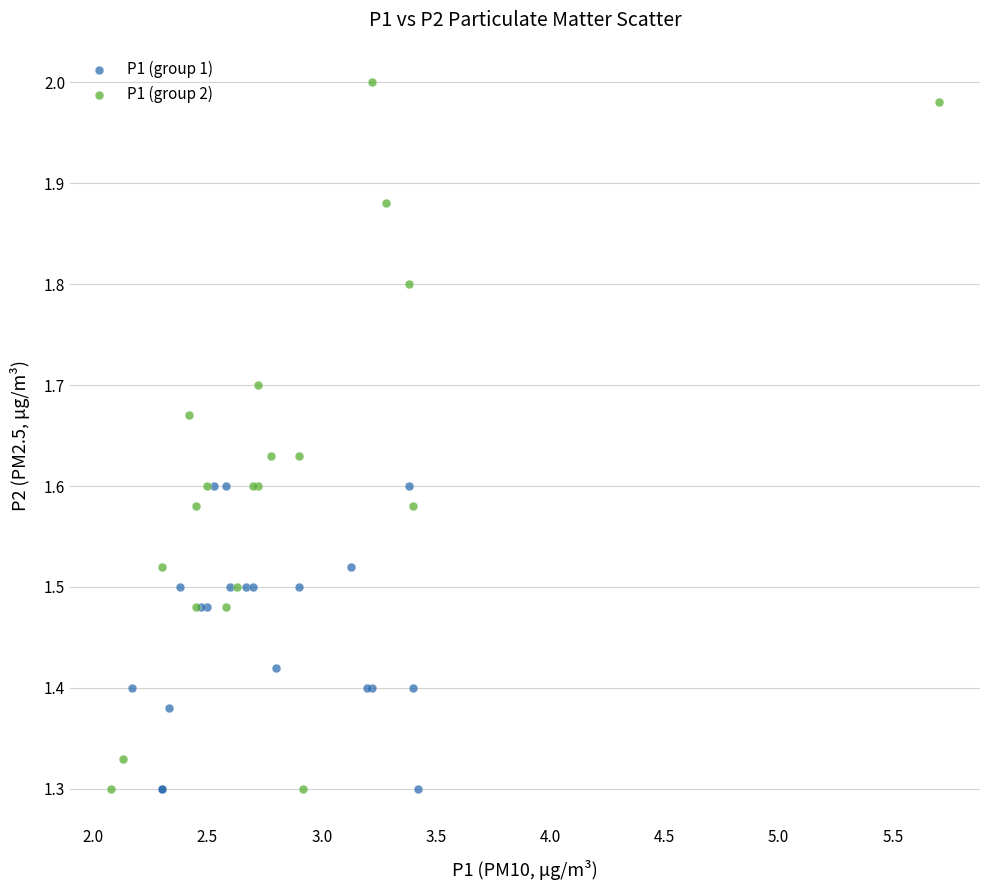

Which series contains the highest Y value?

P1 (group 2)